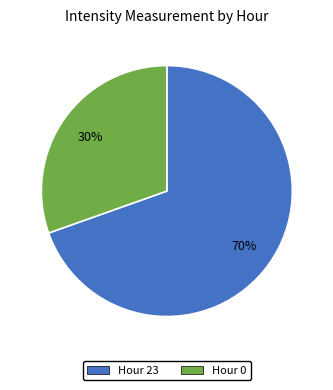

Is there a majority slice in this chart?

Yes